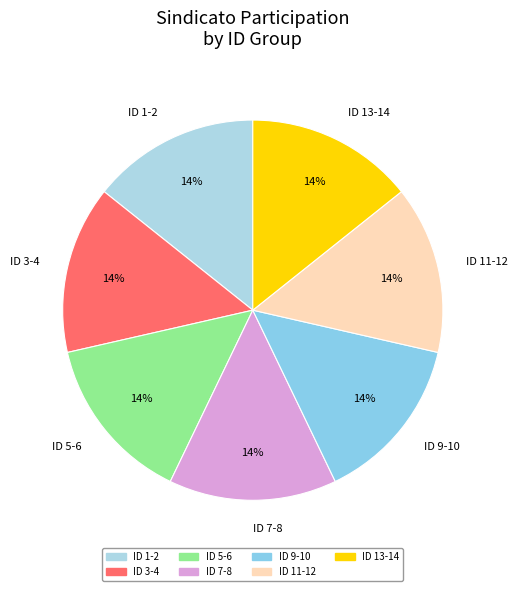

Is it true that ID 13-14 is 14% of the pie?

True